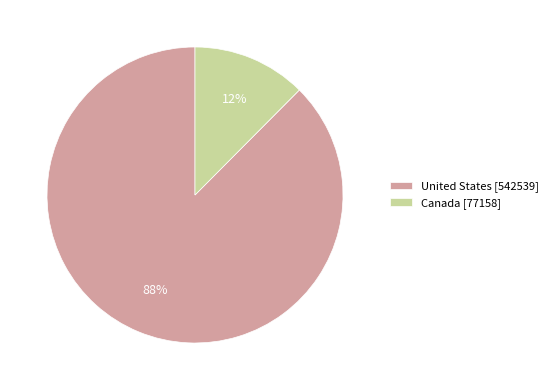

True or false: Canada [77158] accounts for 25% of the total.

False